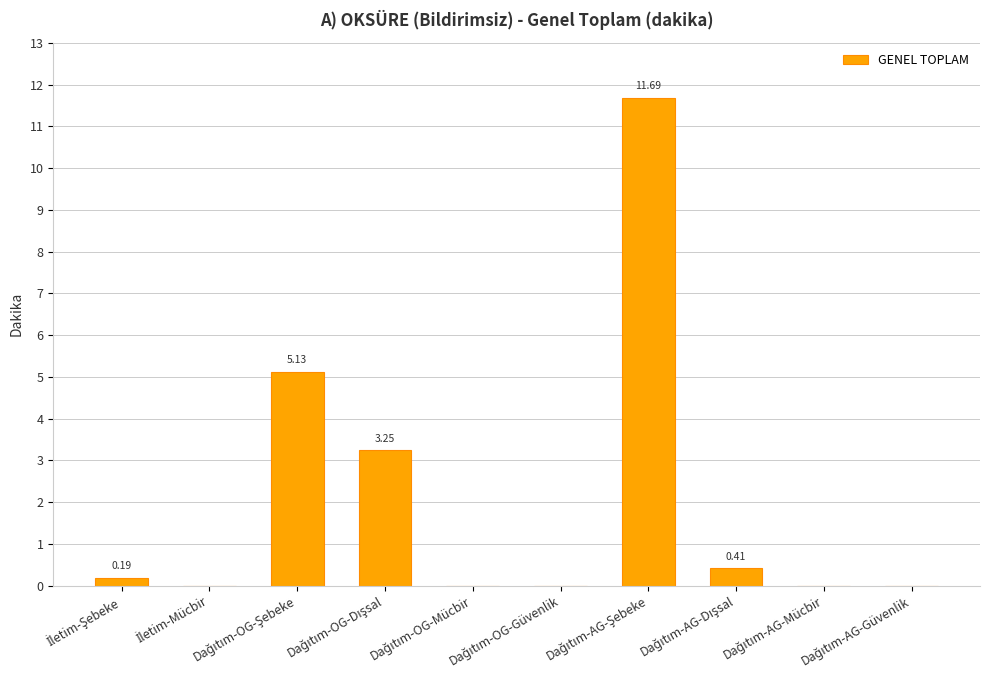

What is the sum of all values?

20.7